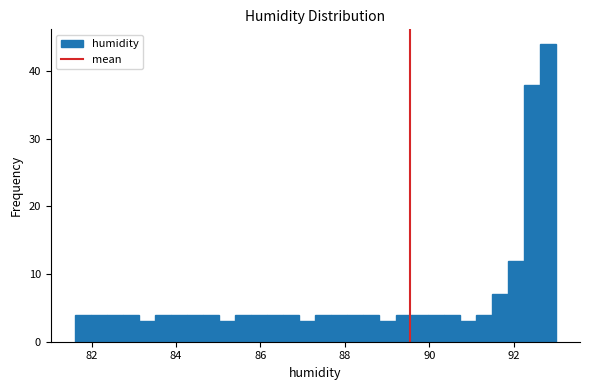

Read against the x-axis, roughly where is the centre of the tallest bar?

92.8